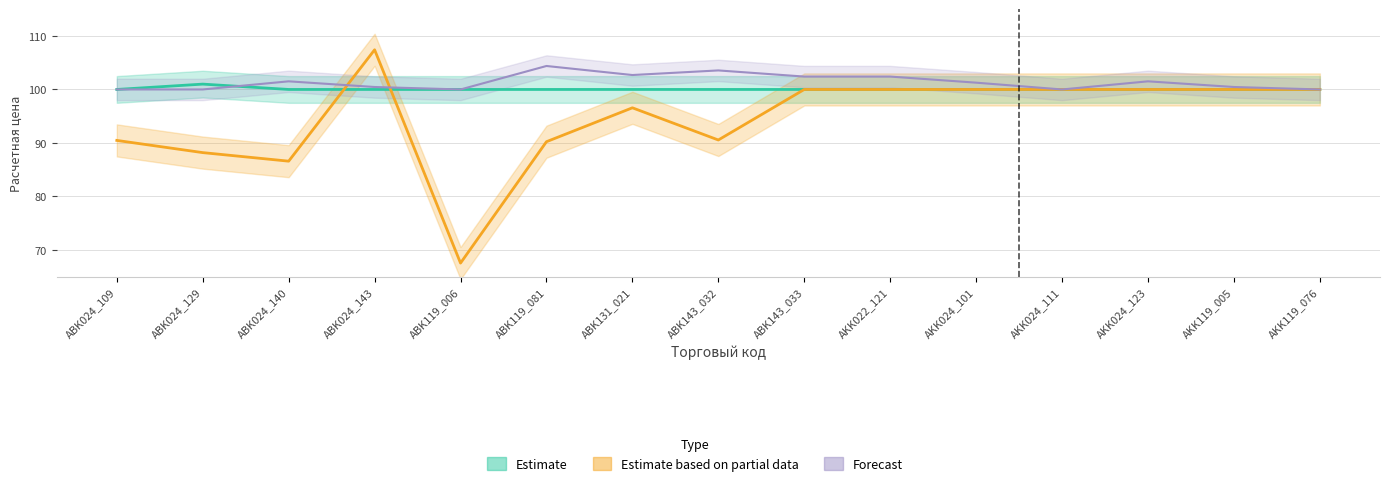

What value does the Estimate based on partial data series have at ABK119_006?

67.5